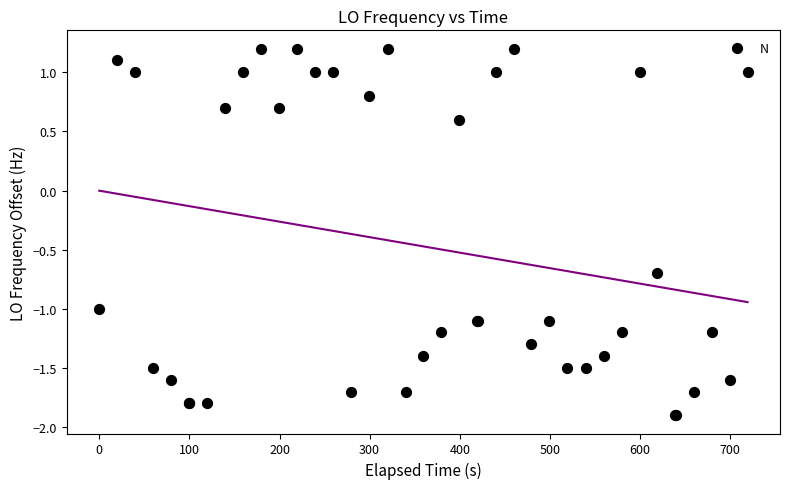

What Y value in the scatter plot is closest to 0?

0.6